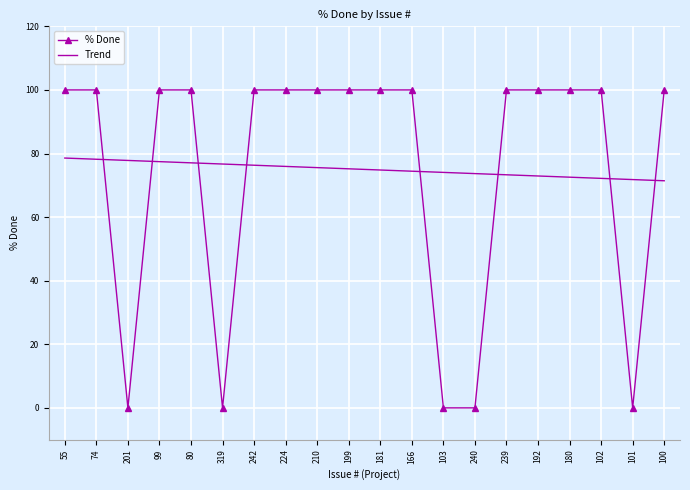

Is it true that Trend equals 38.9 at 101?

False